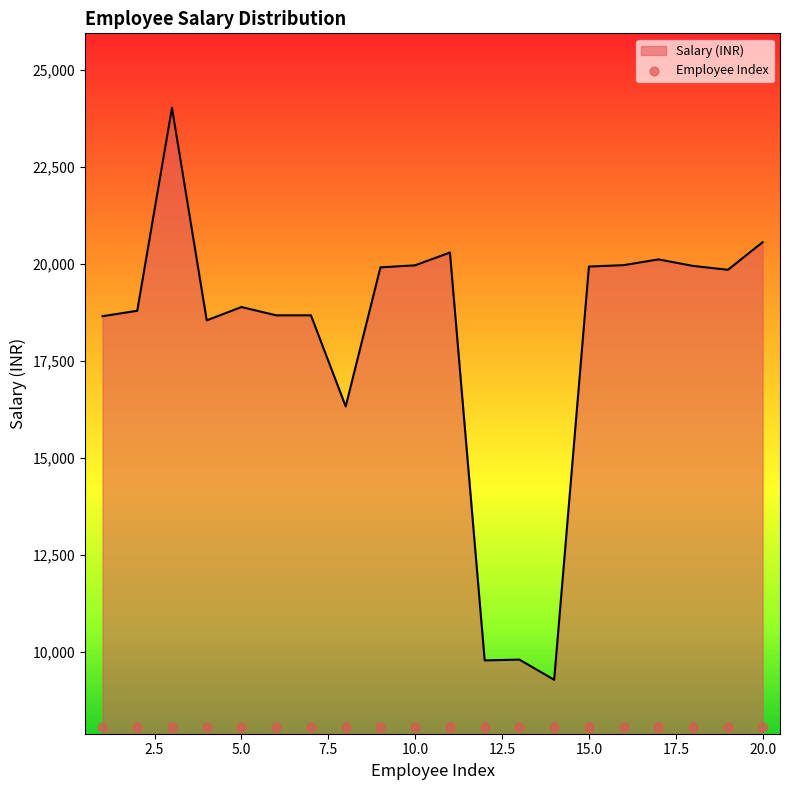

Approximately how many times larger is the value at 5 compared to 13?

1.9